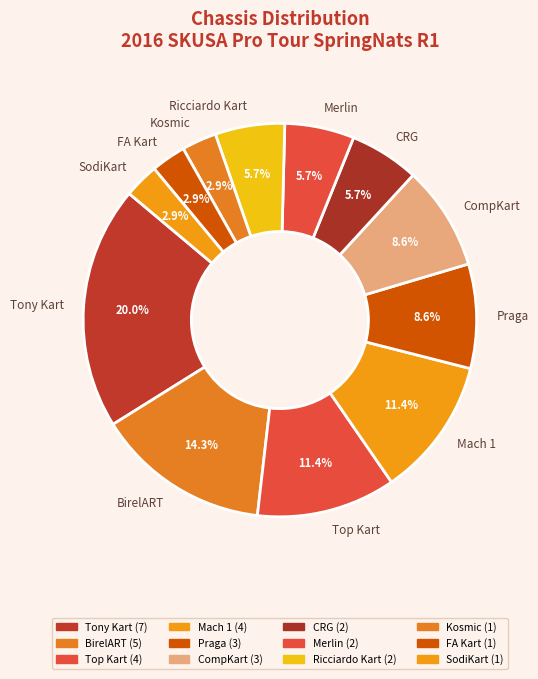

Which category has the biggest portion of the pie?

Tony Kart